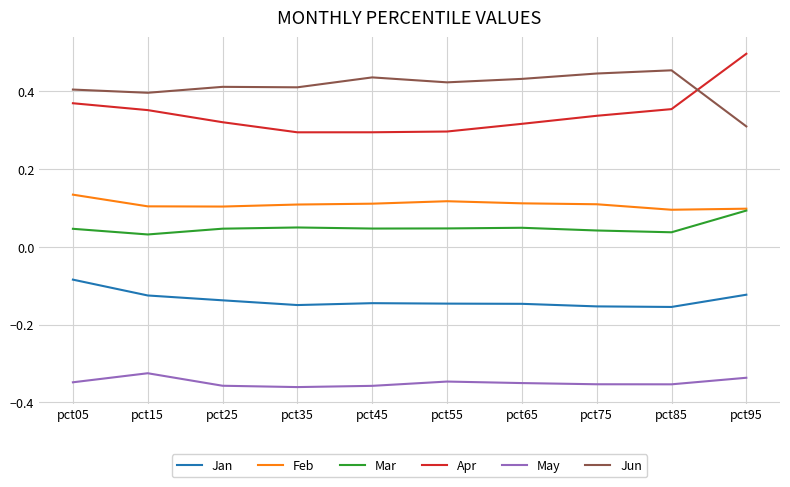

What is the difference between the highest and lowest values at pct55?

0.8